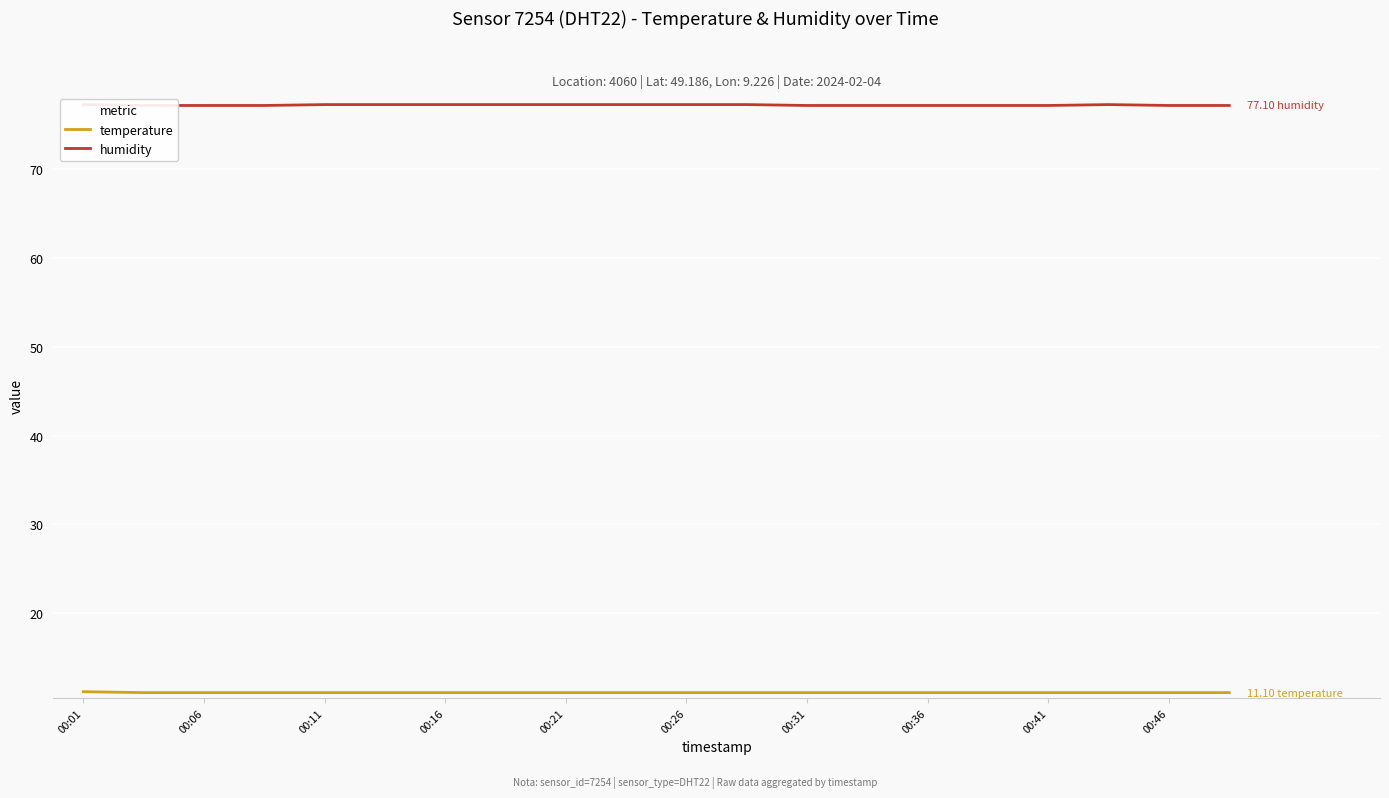

True or false: humidity has a value of 48.5 at 00:36.

False